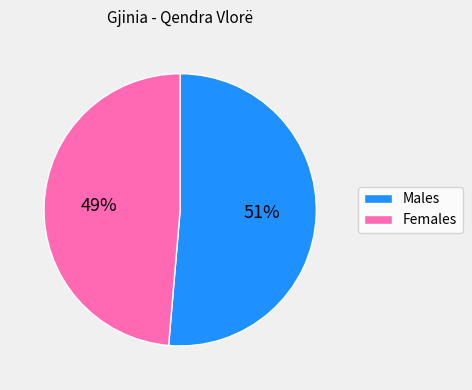

Which slice is the smallest?

Females